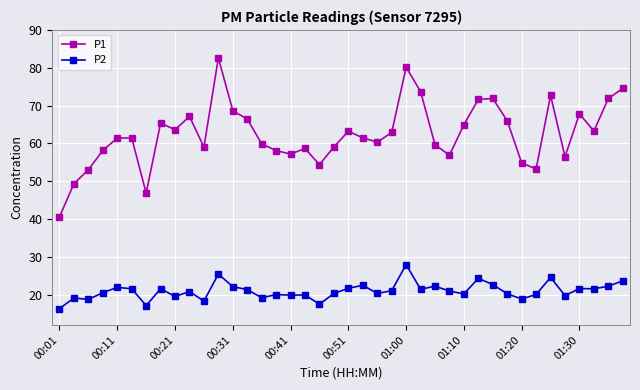

True or false: P1 and P2 intersect in this chart.

False